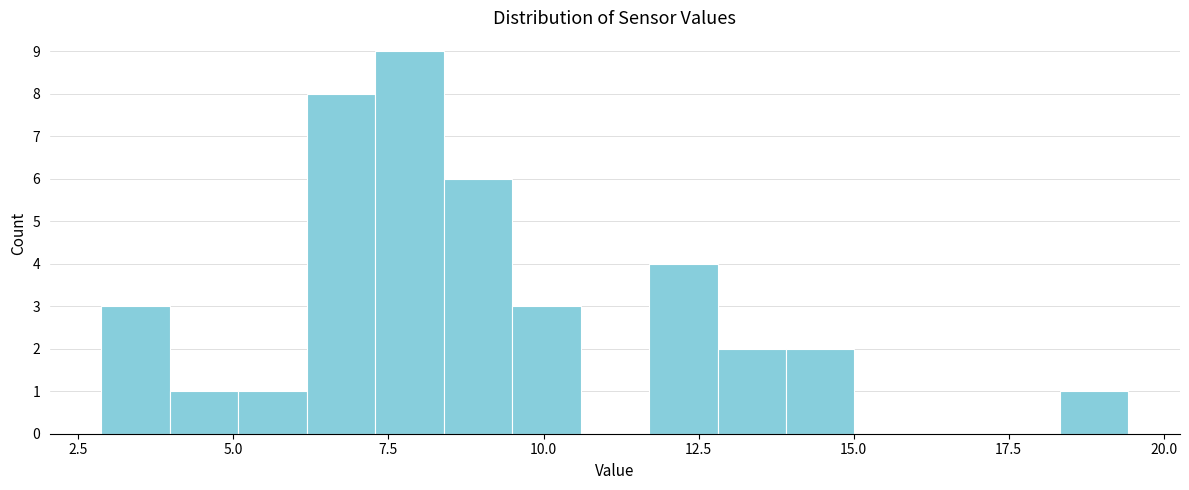

Read against the x-axis, roughly where is the centre of the tallest bar?

8.0